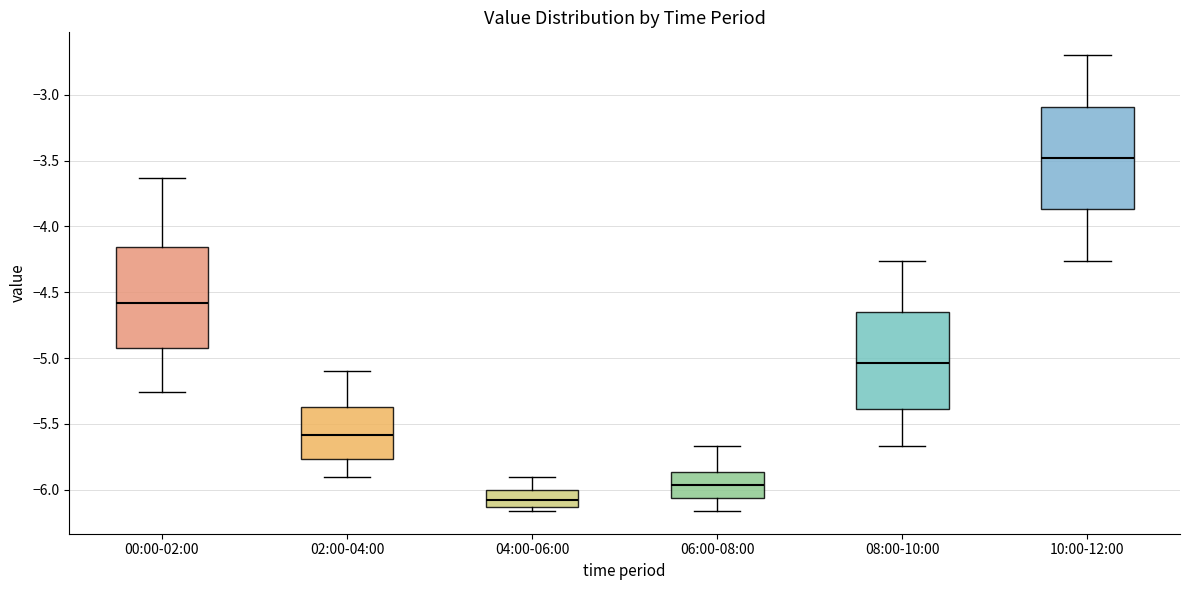

Reading left to right, transcribe this box plot: for each box, give where its median line is, the range the box spans, and where its two whiskers end, as read against the y-axis. The values are not printed on the chart, so give them approximately, as read against the axis.

00:00-02:00: median -4.60, box -4.90 to -4.15, whiskers -5.25 to -3.65
02:00-04:00: median -5.60, box -5.75 to -5.35, whiskers -5.90 to -5.10
04:00-06:00: median -6.05, box -6.15 to -6.00, whiskers -6.15 (just below the box's lower edge) to -5.90
06:00-08:00: median -5.95, box -6.05 to -5.85, whiskers -6.15 to -5.65
08:00-10:00: median -5.05, box -5.40 to -4.65, whiskers -5.65 to -4.25
10:00-12:00: median -3.50, box -3.85 to -3.10, whiskers -4.25 to -2.70